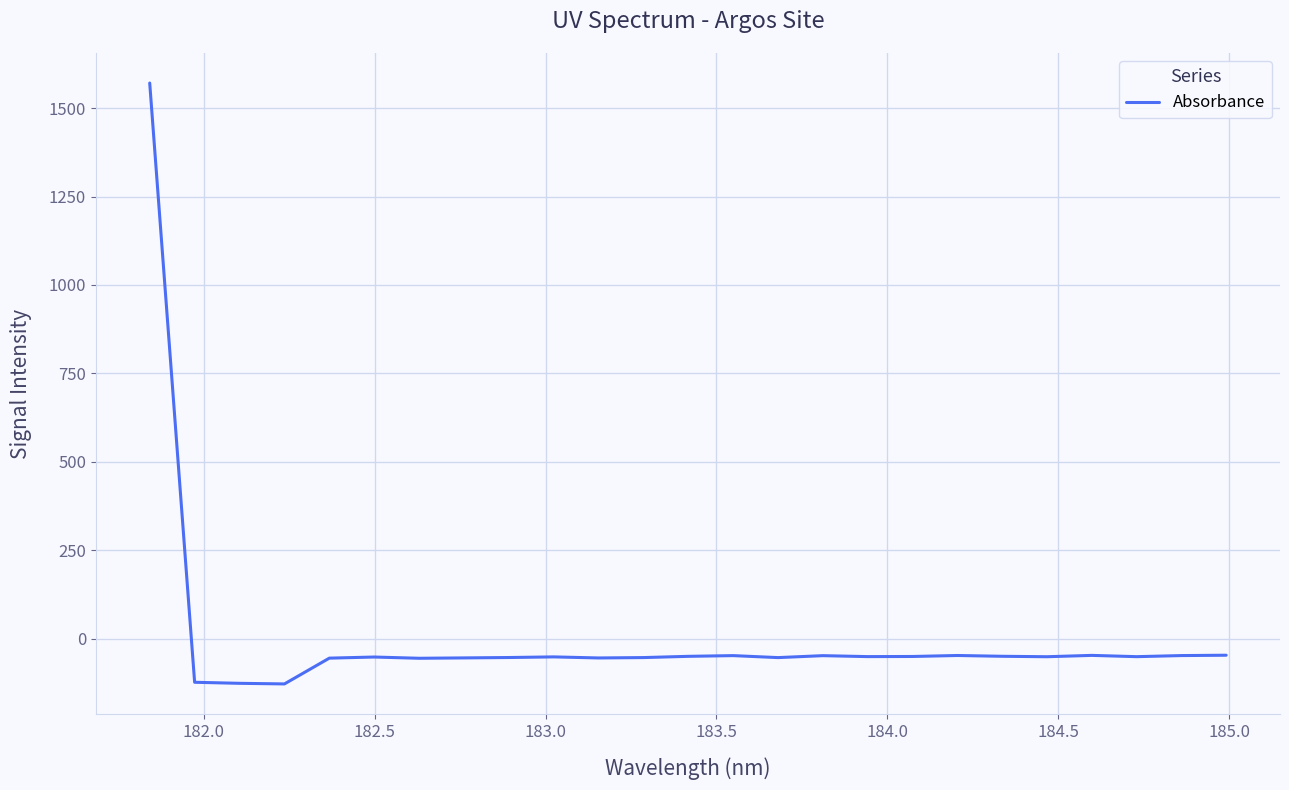

What is the difference between the maximum and minimum values?

1698.7